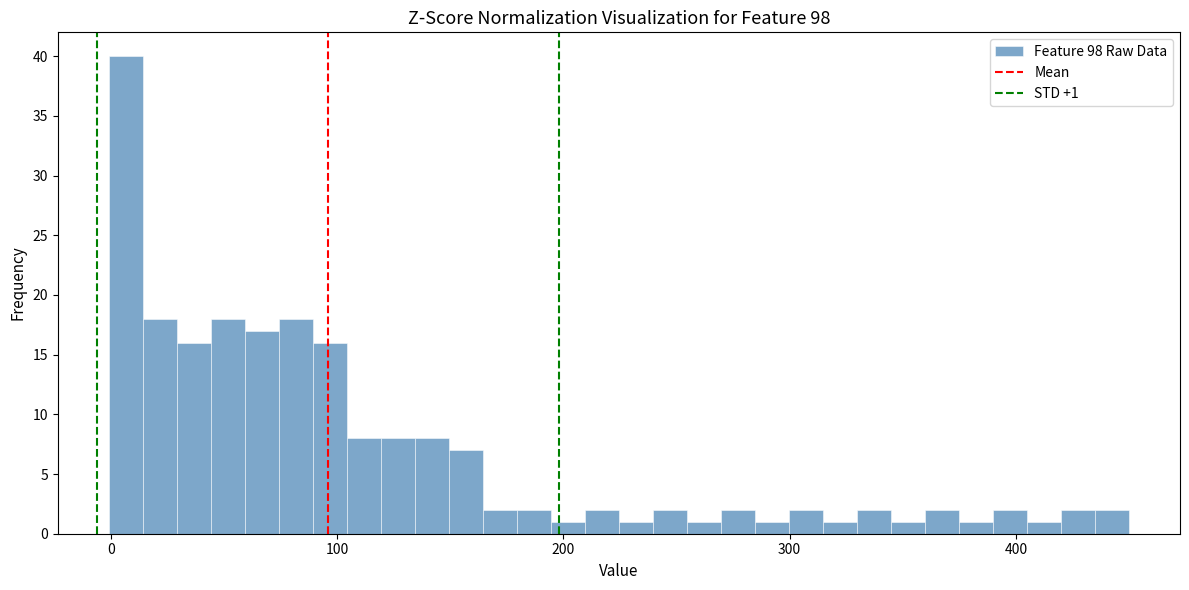

Around what value on the x-axis is the tallest bar? Give the approximate position of its centre, as read against the axis.

10